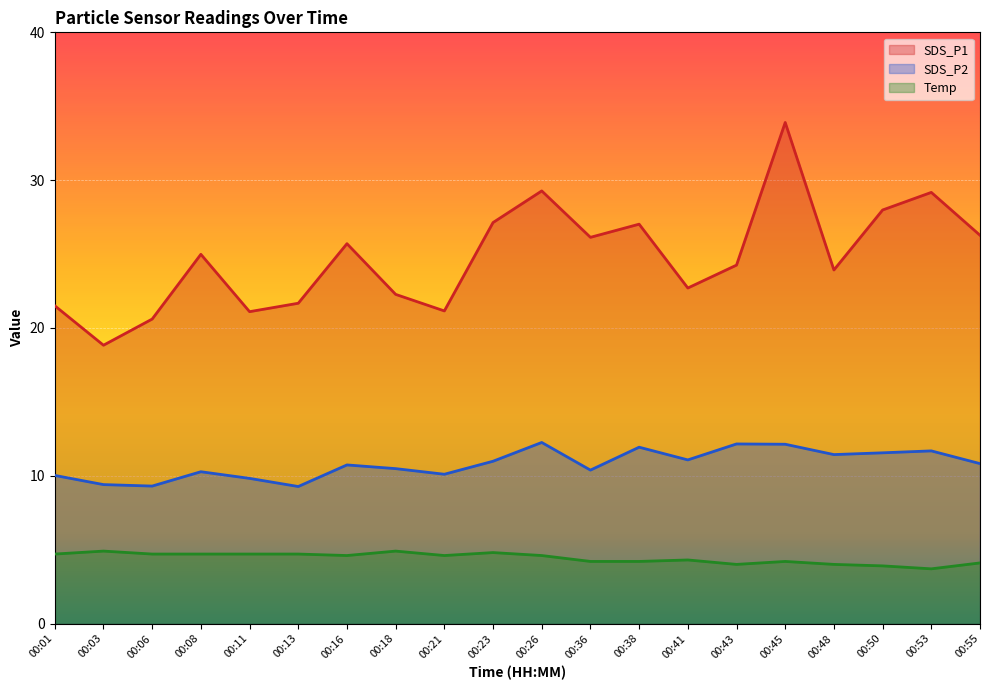

How many categories are shown in the chart?

20